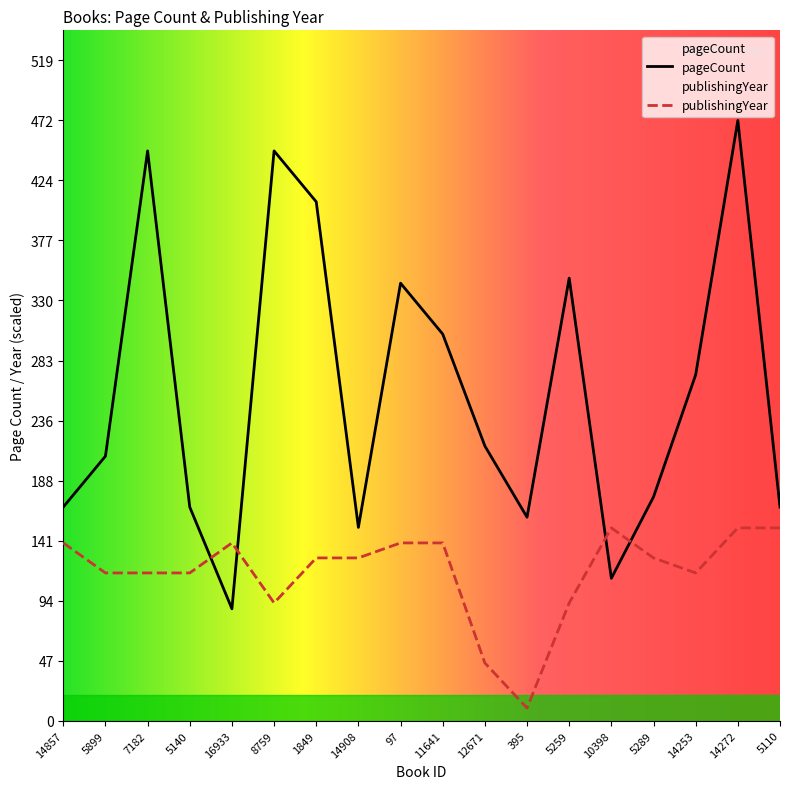

What is the difference between the second highest and minimum values in the publishingYear series?

141.6